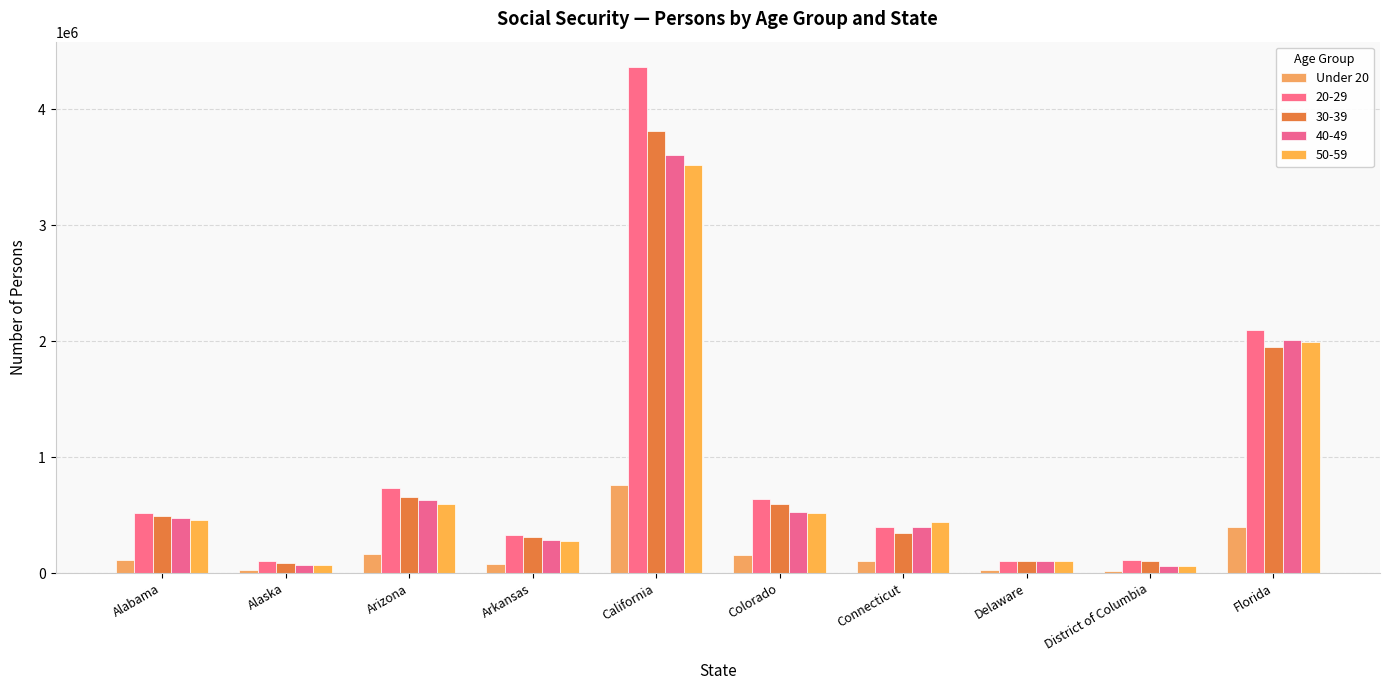

Does the chart contain stacked bars?

No